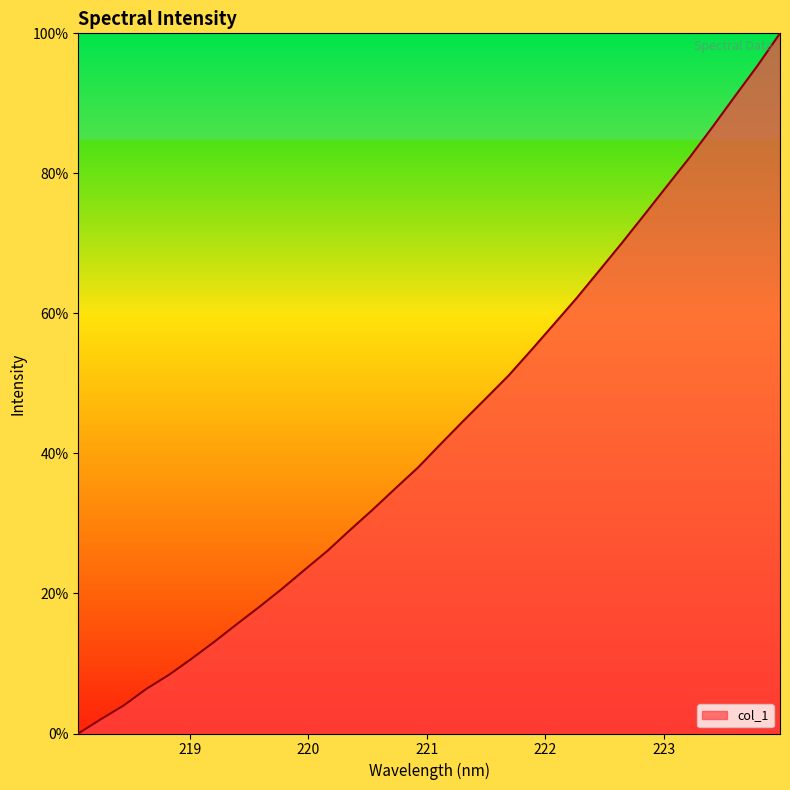

How many positive values are there?

31